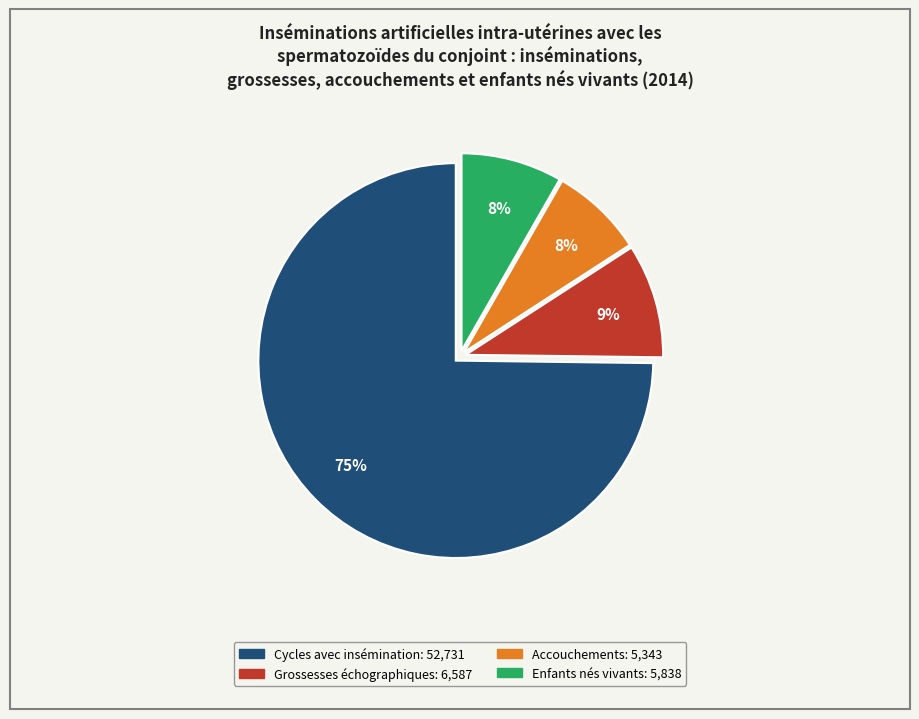

What is the largest slice in the pie chart?

Cycles avec insémination